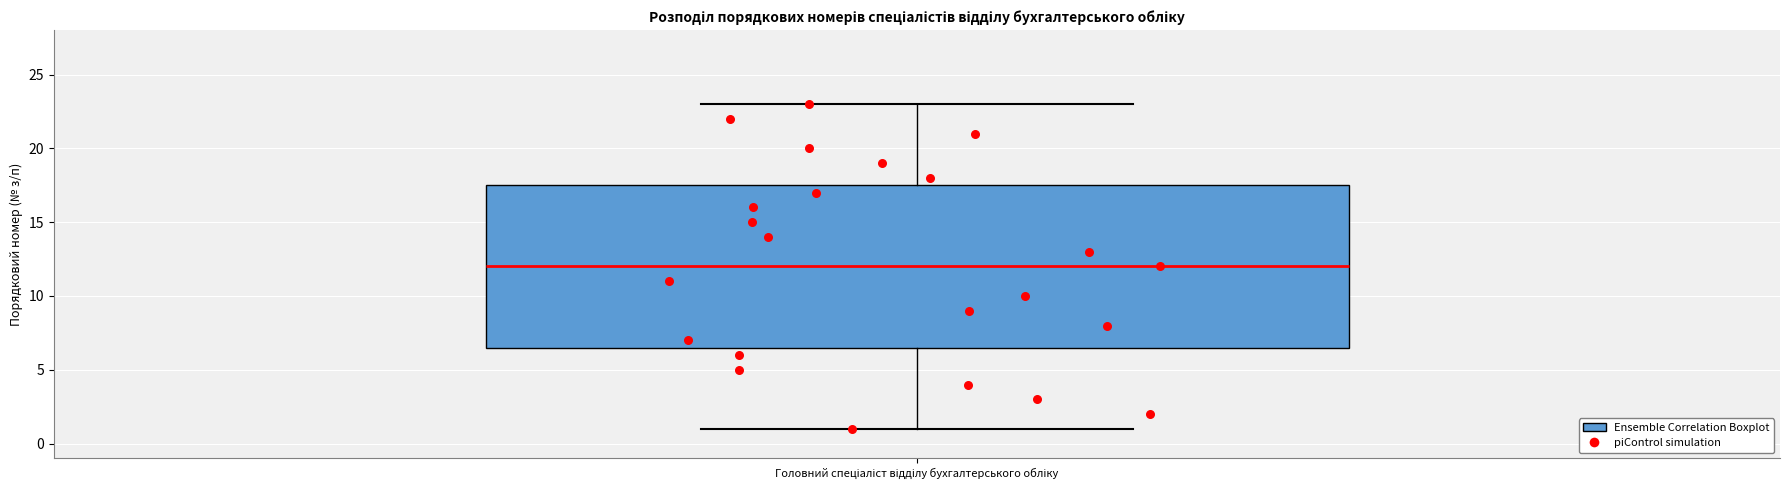

Read this box plot against the y-axis: the position of the median line, the range covered by the box, and the ends of both whiskers. The values are not printed on the chart, so give them approximately, as read against the axis.

median 12.0, box 6.5 to 17.5, whiskers 1.0 to 23.0